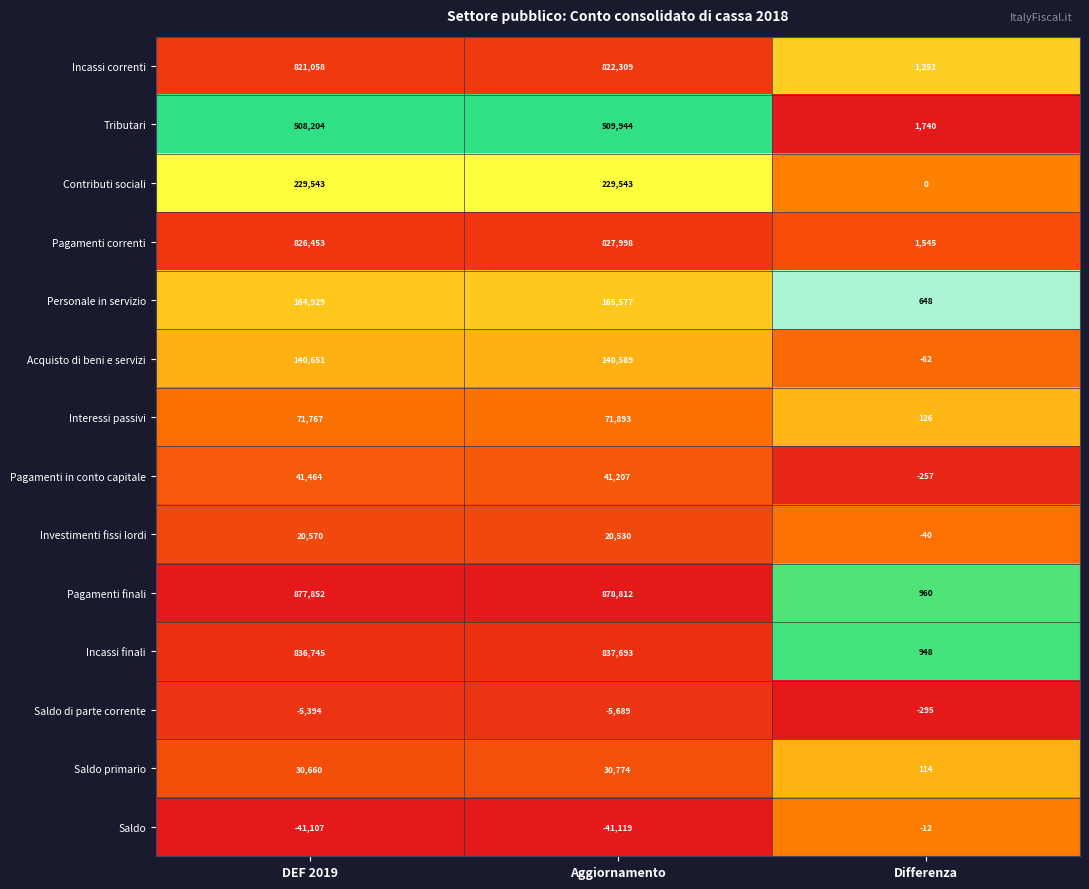

Between DEF 2019 and Differenza, which series saw the biggest shift?

Pagamenti finali